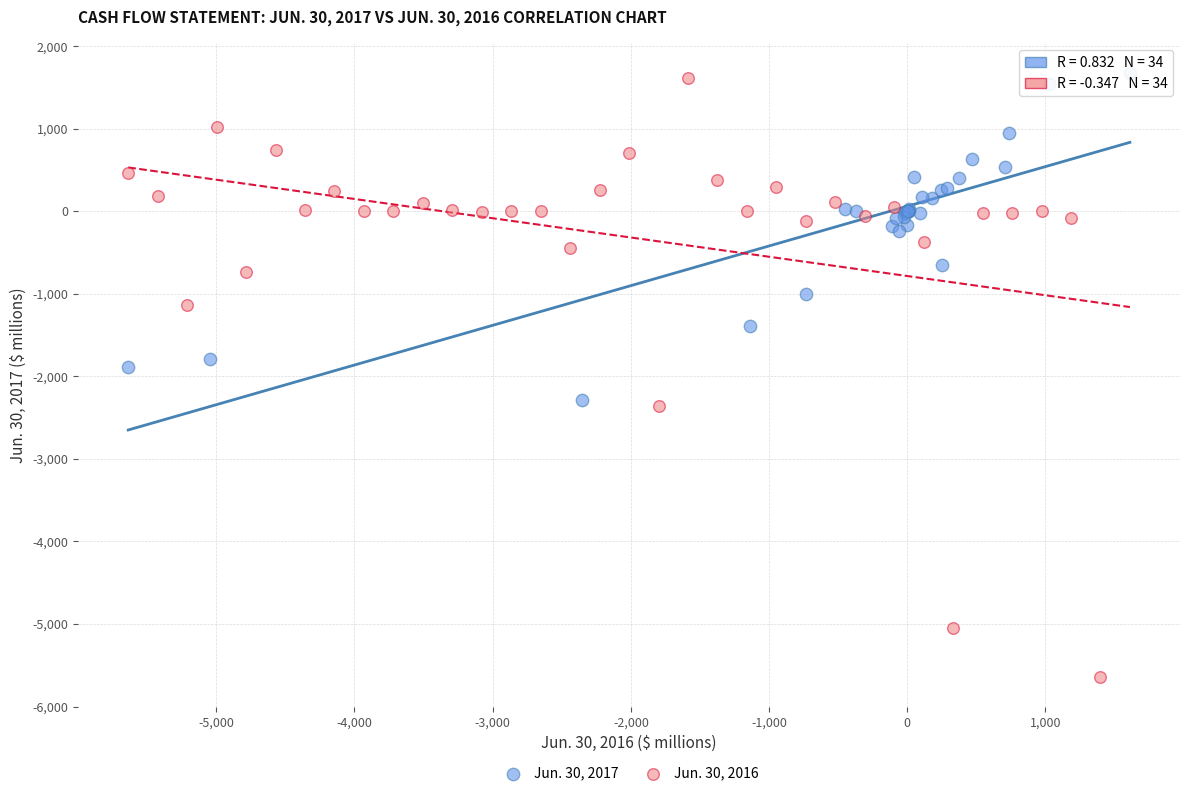

What are all the series names shown in the legend?

Jun. 30, 2017, Jun. 30, 2016